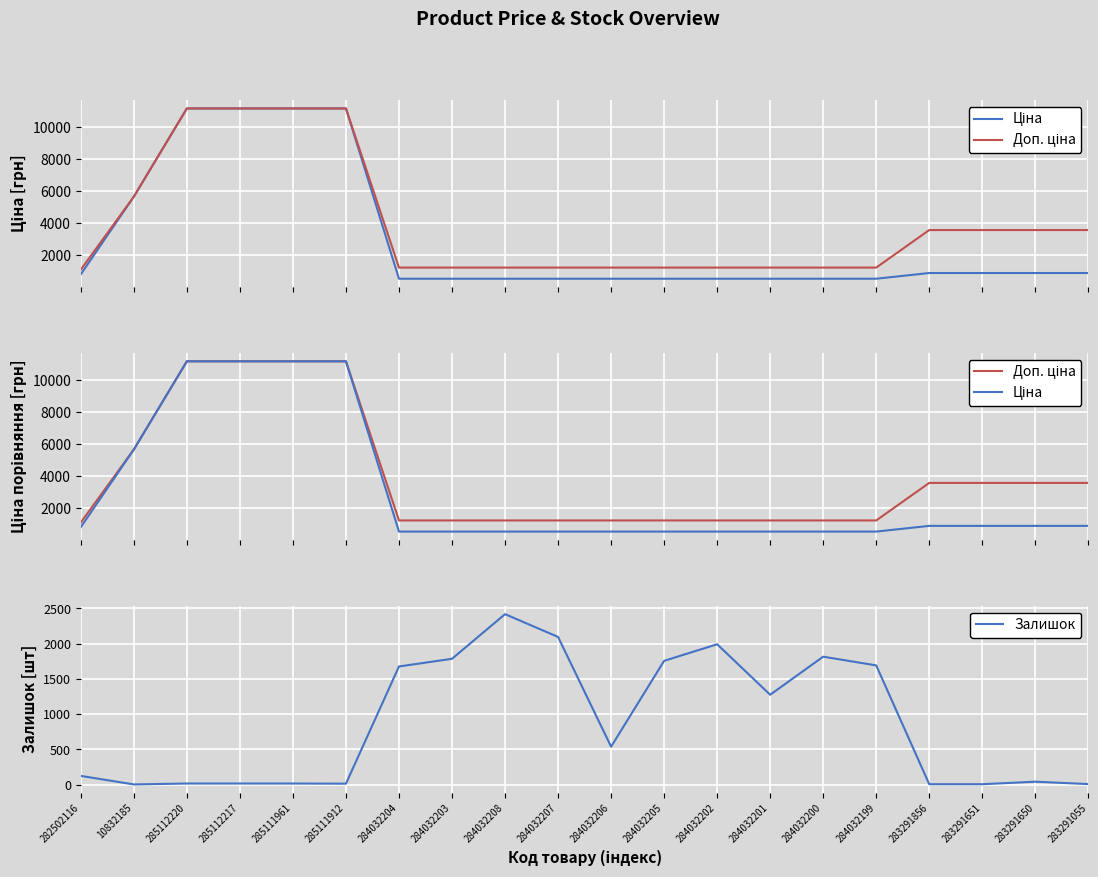

Reading left to right, list all the values displayed in this chart.

Ціна: 282502116=818.5	10832185=5673.8	285112220=11188.2	285112217=11188.2	285111961=11188.2	285111912=11188.2	284032204=539.0	284032203=539.0	284032208=539.0	284032207=539.0	284032206=539.0	284032205=539.0	284032202=539.0	284032201=539.0	284032200=539.0	284032199=539.0	283291856=895.9	283291651=895.9	283291650=895.9	283291055=895.9
Доп. ціна: 282502116=1109.2	10832185=5673.8	285112220=11188.2	285112217=11188.2	285111961=11188.2	285111912=11188.2	284032204=1235.4	284032203=1235.4	284032208=1235.4	284032207=1235.4	284032206=1235.4	284032205=1235.4	284032202=1235.4	284032201=1235.4	284032200=1235.4	284032199=1235.4	283291856=3583.6	283291651=3583.6	283291650=3583.6	283291055=3583.6
Залишок: 282502116=125.0	10832185=4.0	285112220=17.0	285112217=17.0	285111961=17.0	285111912=15.0	284032204=1677.0	284032203=1786.0	284032208=2419.0	284032207=2096.0	284032206=539.0	284032205=1757.0	284032202=1992.0	284032201=1276.0	284032200=1816.0	284032199=1692.0	283291856=7.0	283291651=7.0	283291650=43.0	283291055=9.0